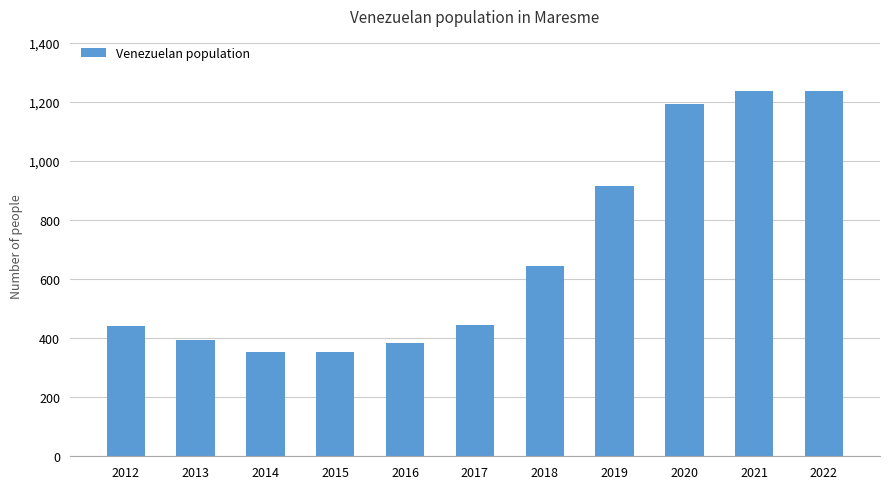

True or false: the data shows 426 at 2018.

False